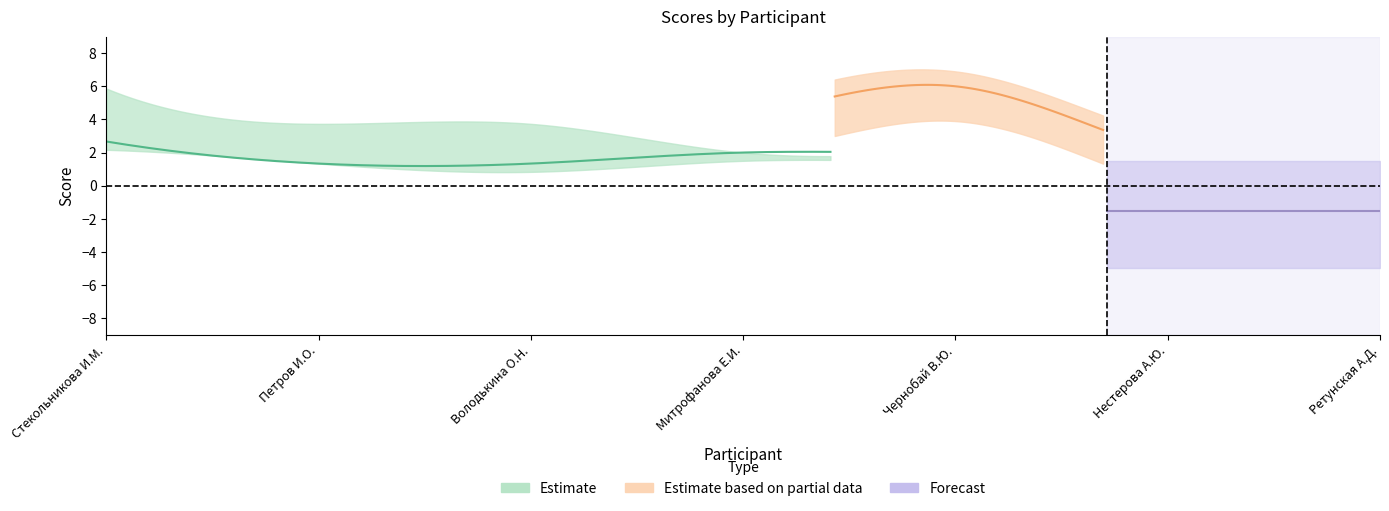

Is it true that task5_theory1 equals 9 at 4?

False